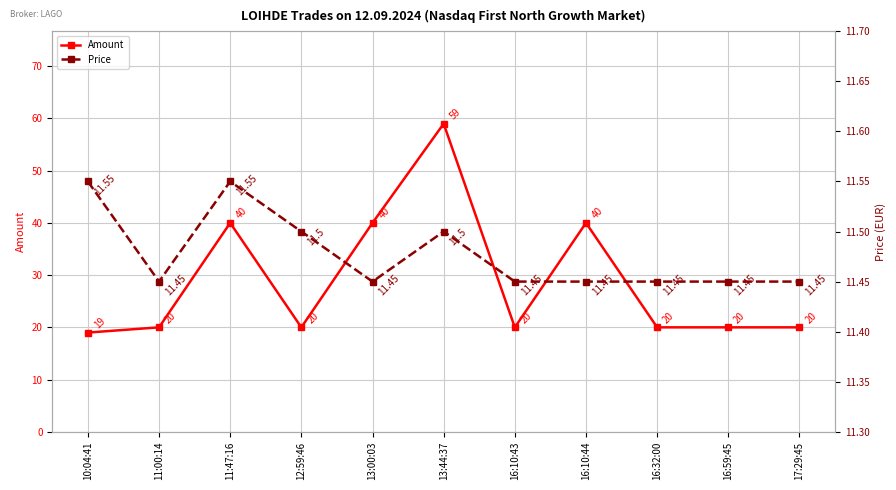

What is the difference between the maximum and minimum values in the Price series?

0.1